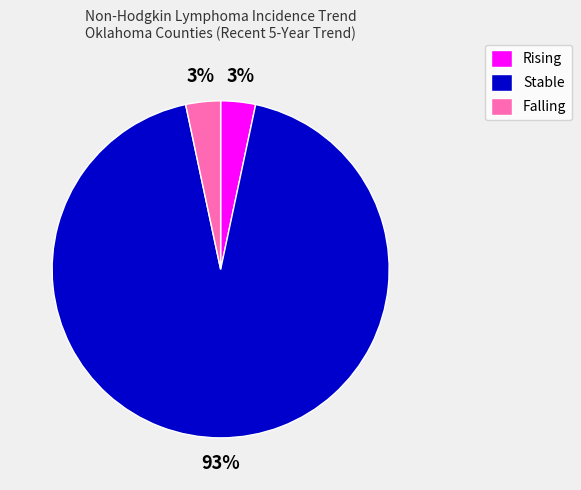

Count the number of slices in the pie.

3